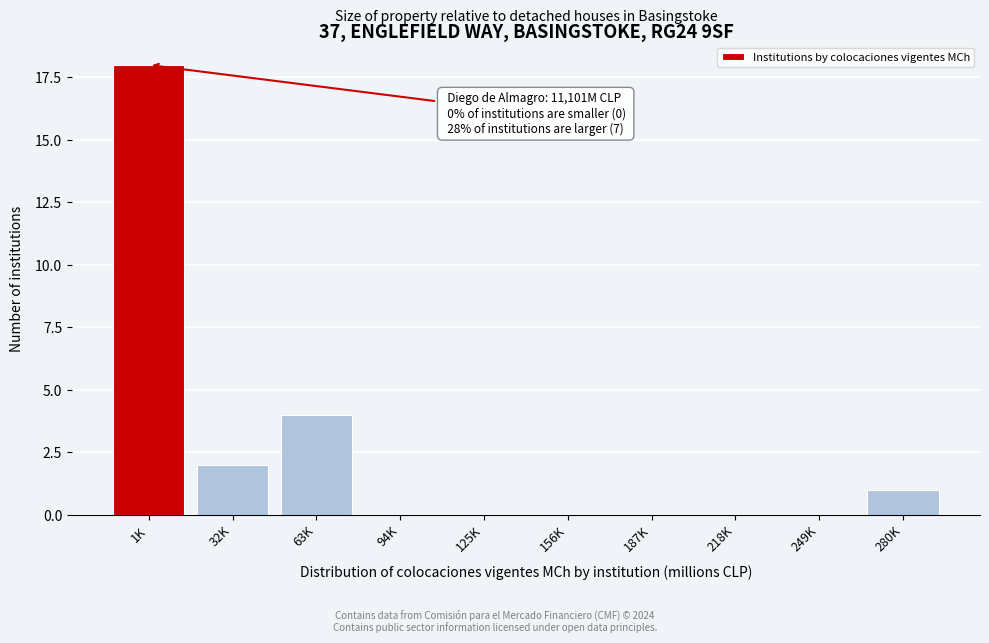

Reading left to right, list all the values displayed in this chart.

1K=18	32K=2	63K=4	94K=0	125K=0	156K=0	187K=0	218K=0	249K=0	280K=1